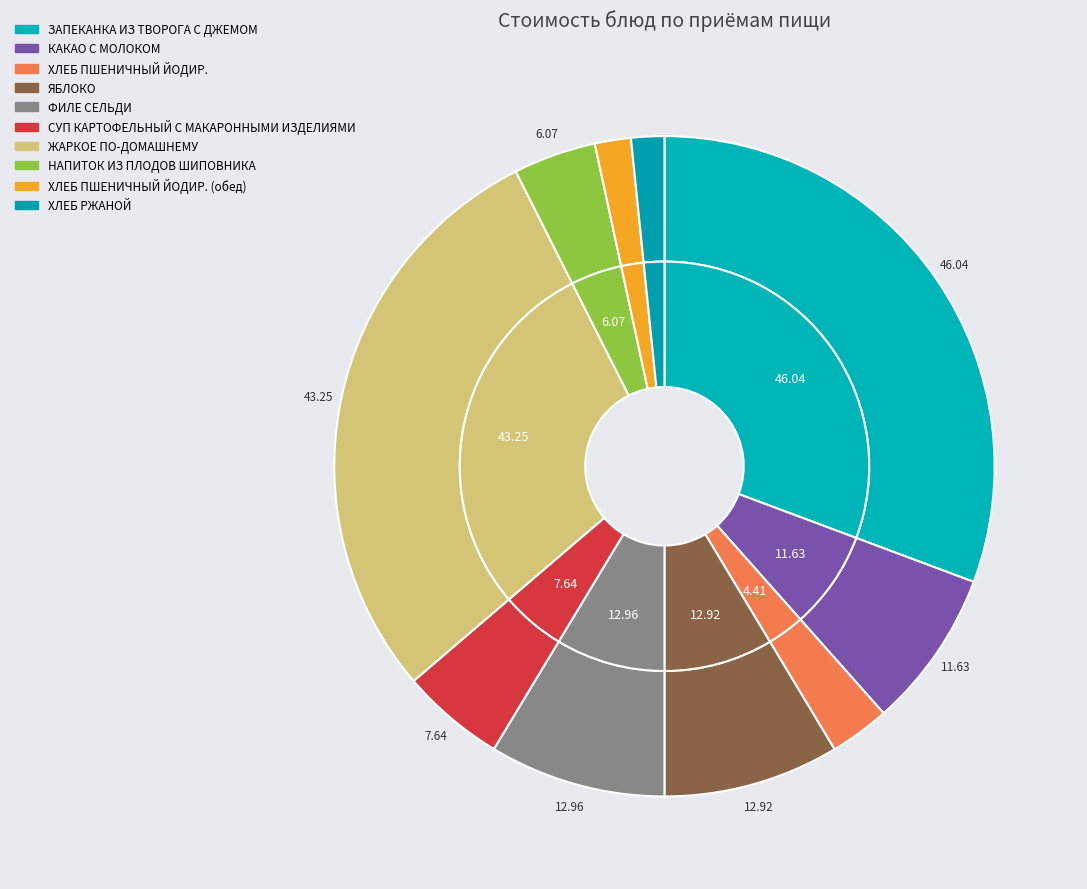

To the nearest percent, what portion does СУП КАРТОФЕЛЬНЫЙ С МАКАРОННЫМИ ИЗДЕЛИЯМИ represent?

5%